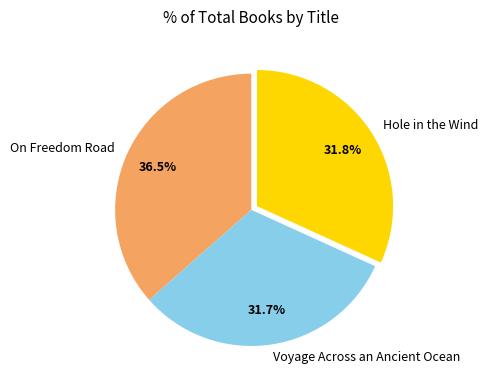

To the nearest percent, what percentage of the pie is Hole in the Wind?

32%